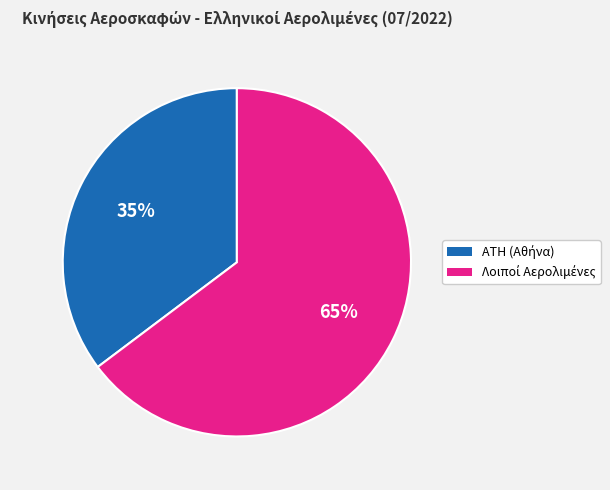

How many slices are in this pie chart?

2